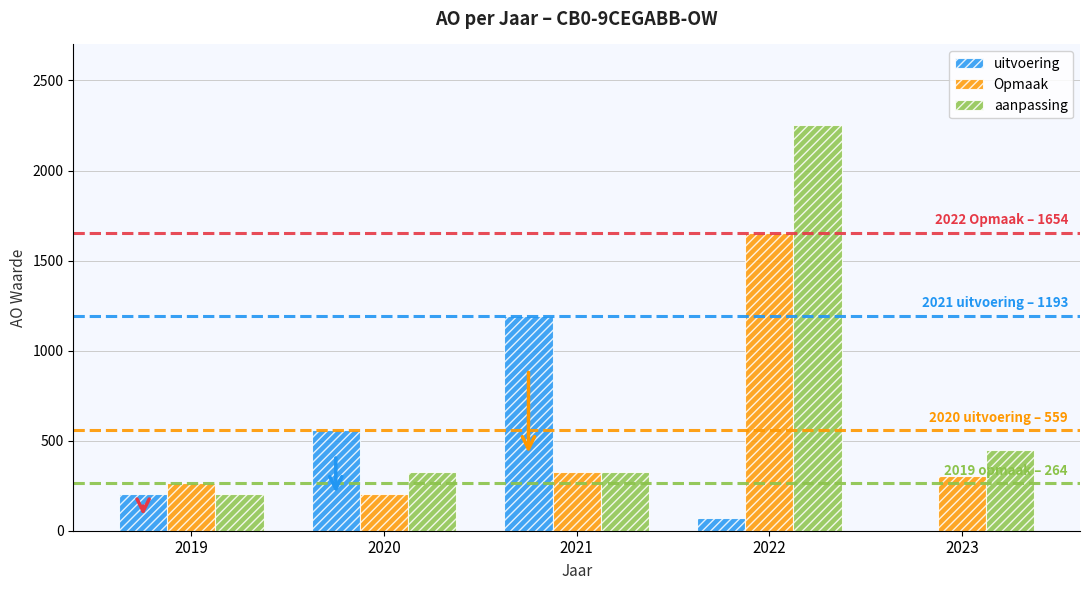

Which series has the widest spread of values?

aanpassing